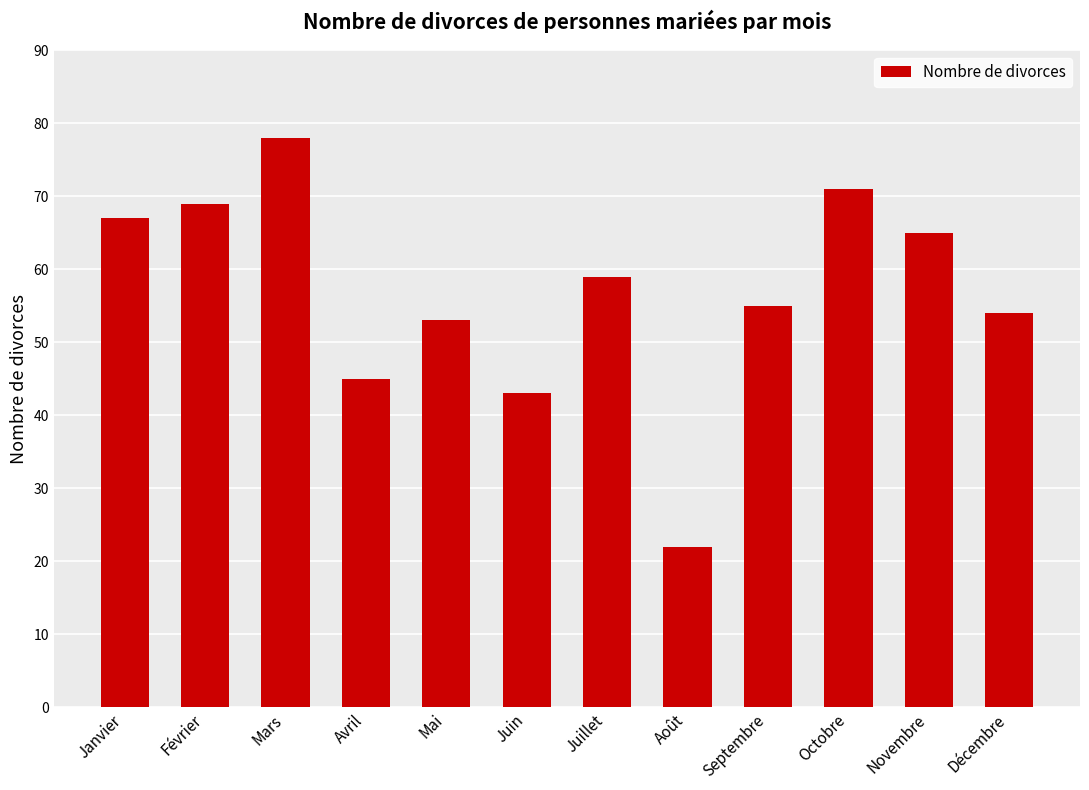

What is the smallest value displayed?

22